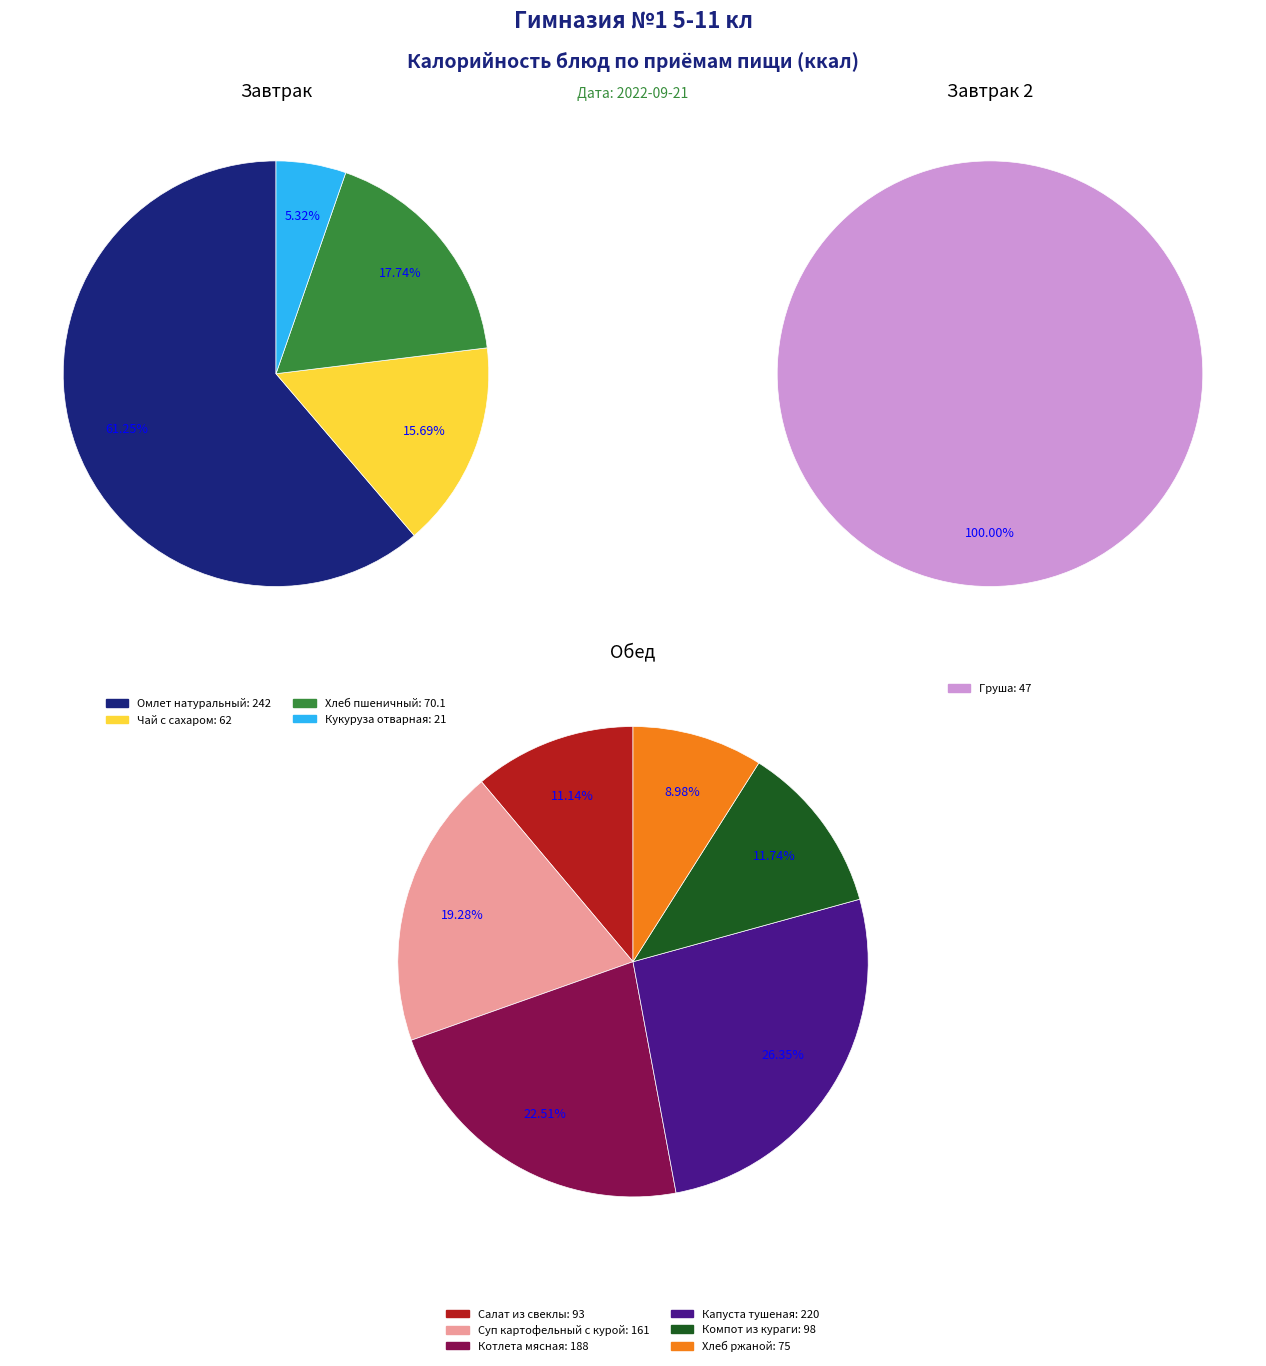

Does Суп картофельный с курой account for over 50% of the chart?

No